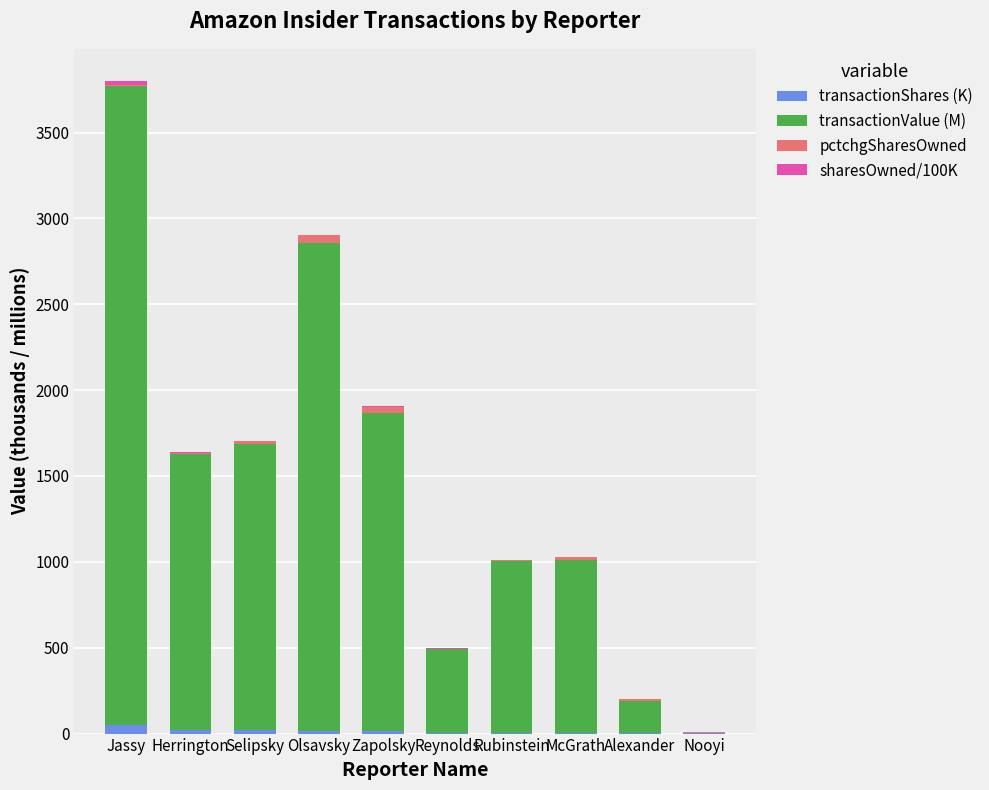

Does the chart contain stacked bars?

Yes